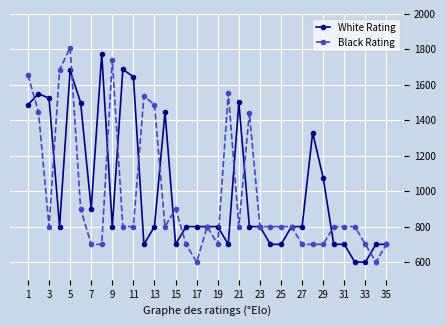

What is the smallest value displayed?

600